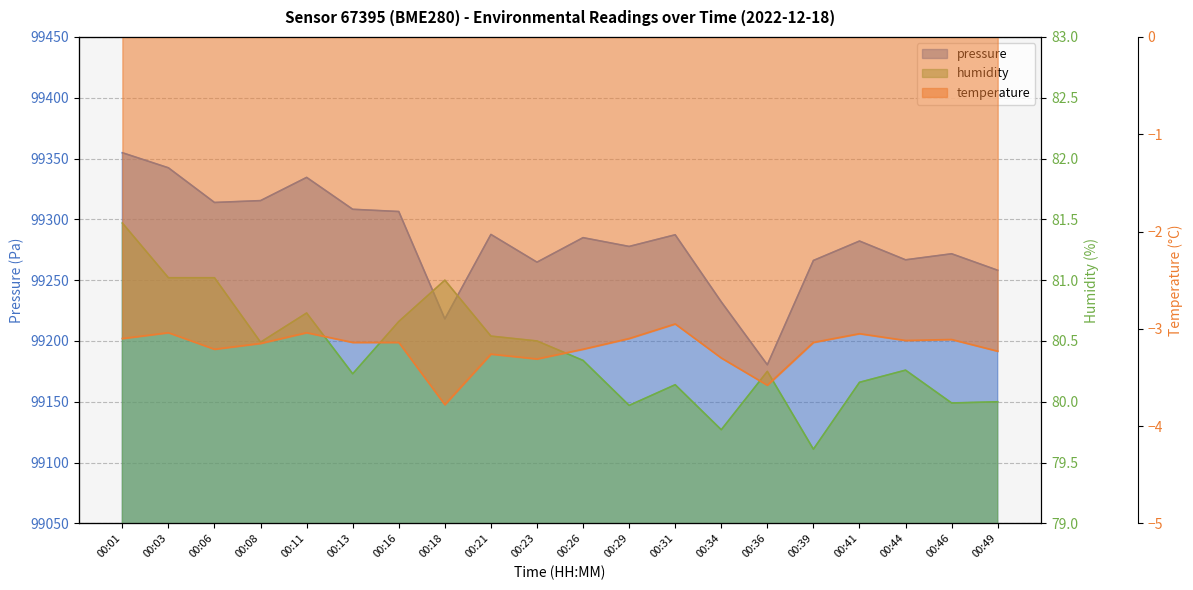

How many interior local valleys does the humidity series have?

6